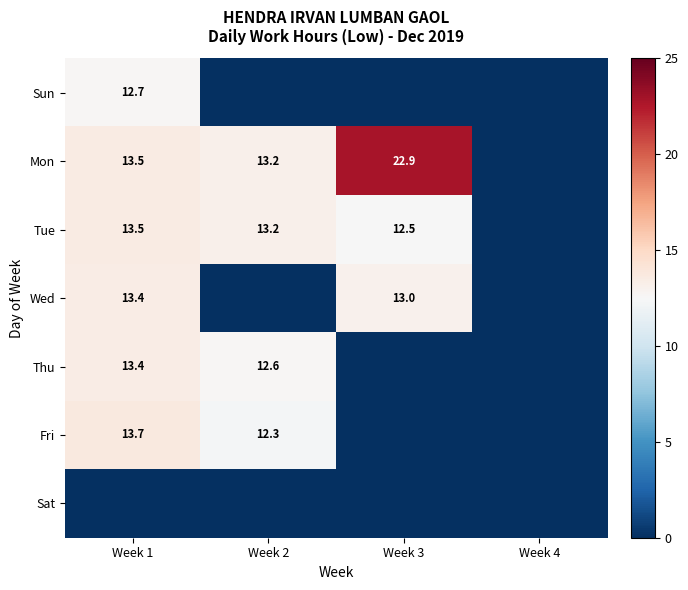

The Fri series shows 13.7 at Week 1. True or false?

True